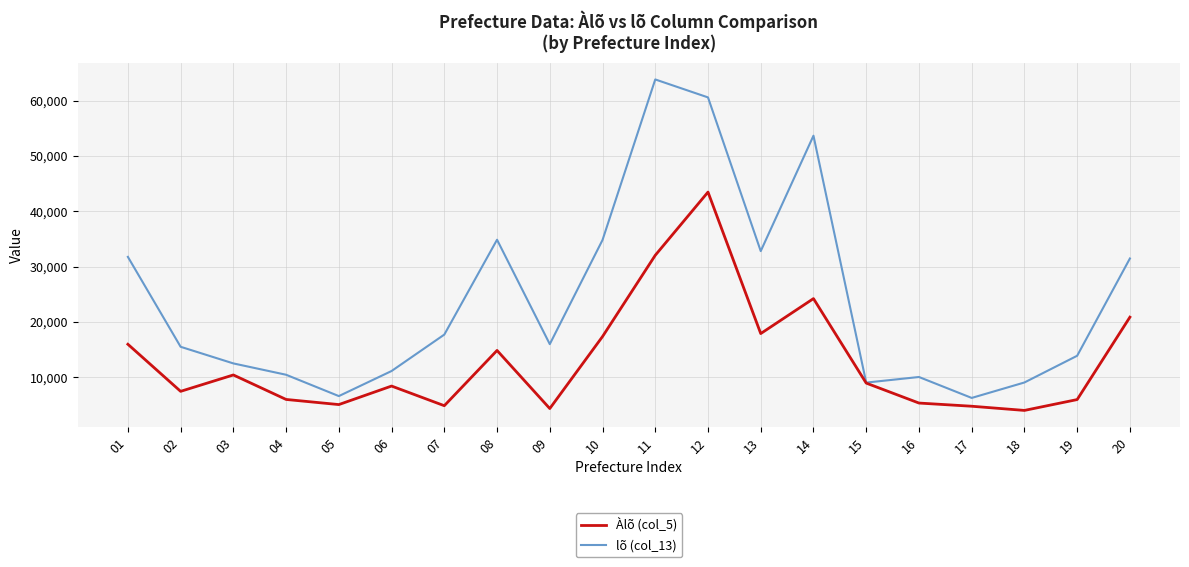

The lõ (col_13) series shows 11157 at 05. True or false?

False